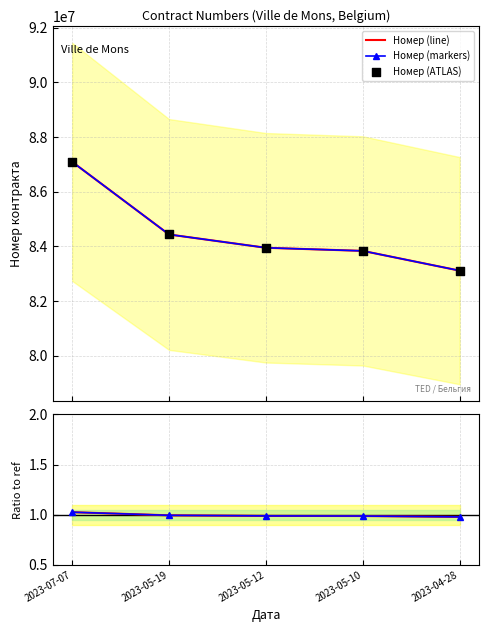

At which category is the sum across all series the highest?

2023-07-07